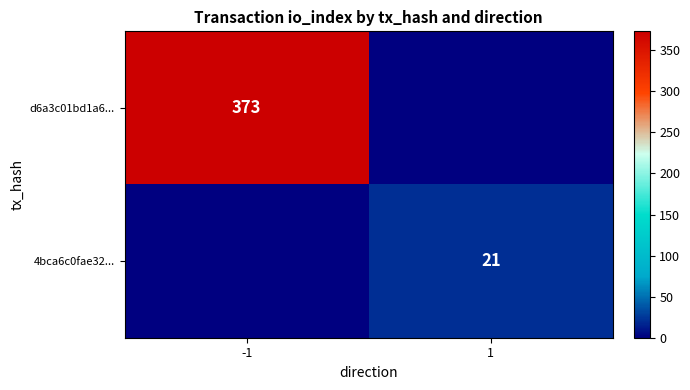

The 4bca6c0fae32... series shows 31 at 1. True or false?

False